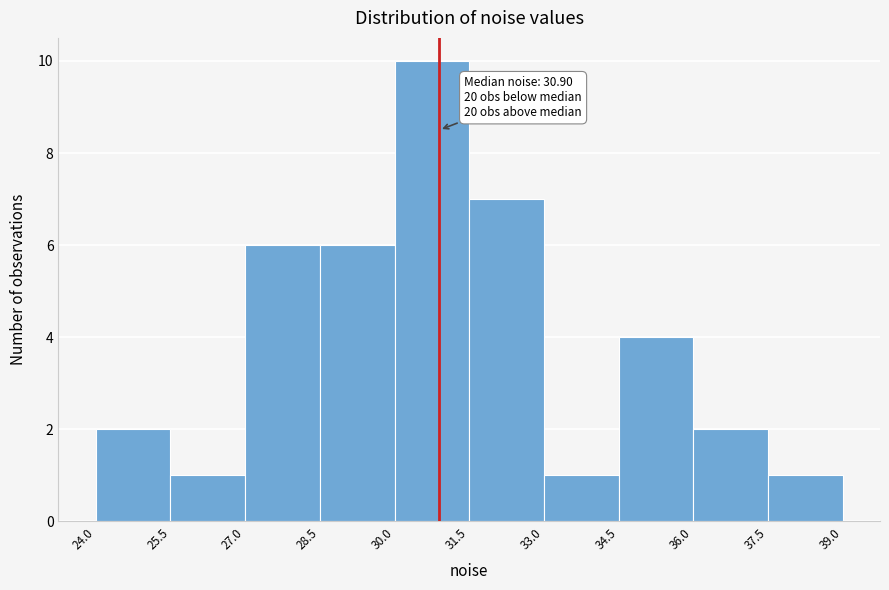

Which range on the x-axis has the tallest bar?

30.0 to 31.5